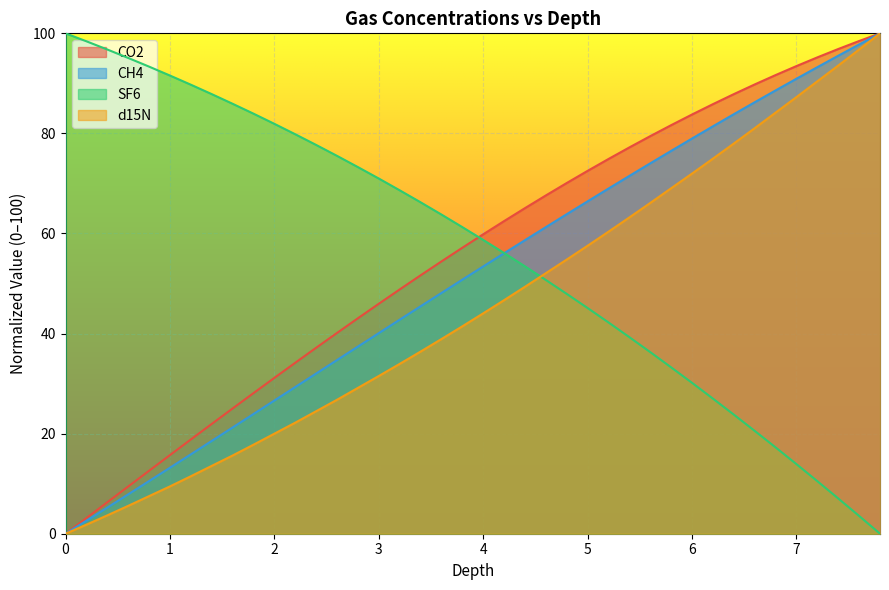

True or false: CH4 has a value of 53.4 at 4.

True